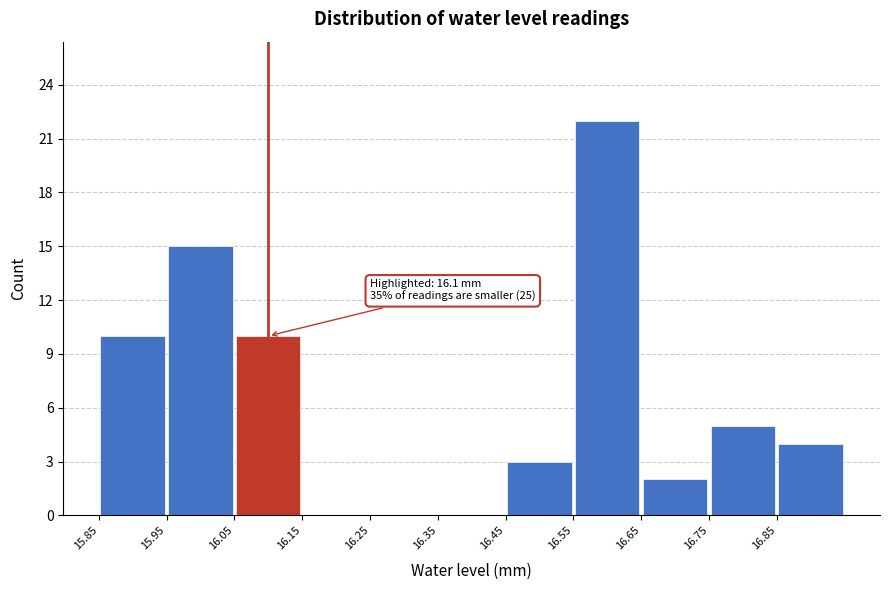

Over which range of the x-axis is the bar tallest?

16.55 to 16.65